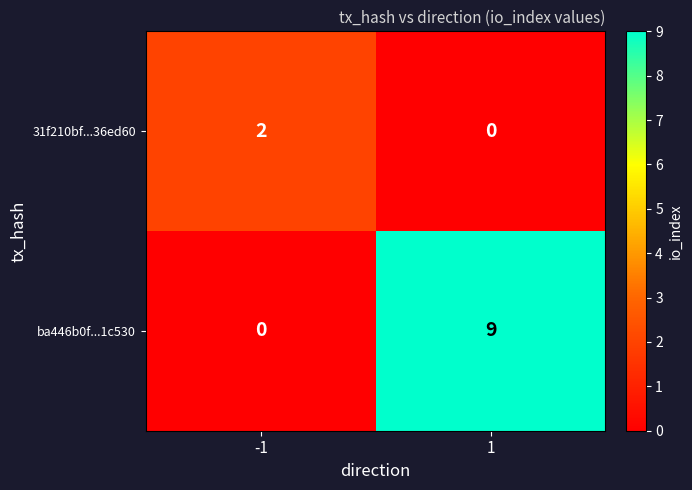

Rank the series by their average value, from highest to lowest.

ba446b0f...1c530, 31f210bf...36ed60